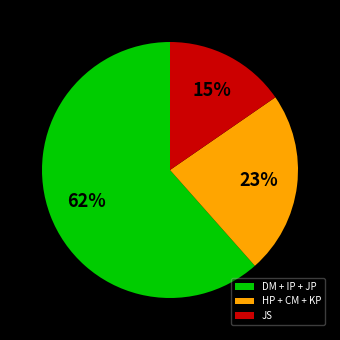

Count the number of slices in the pie.

3